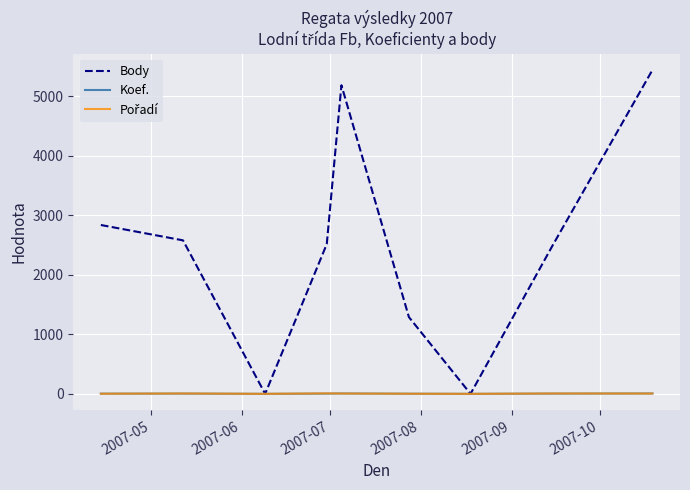

Which series has the largest total across all categories?

Body